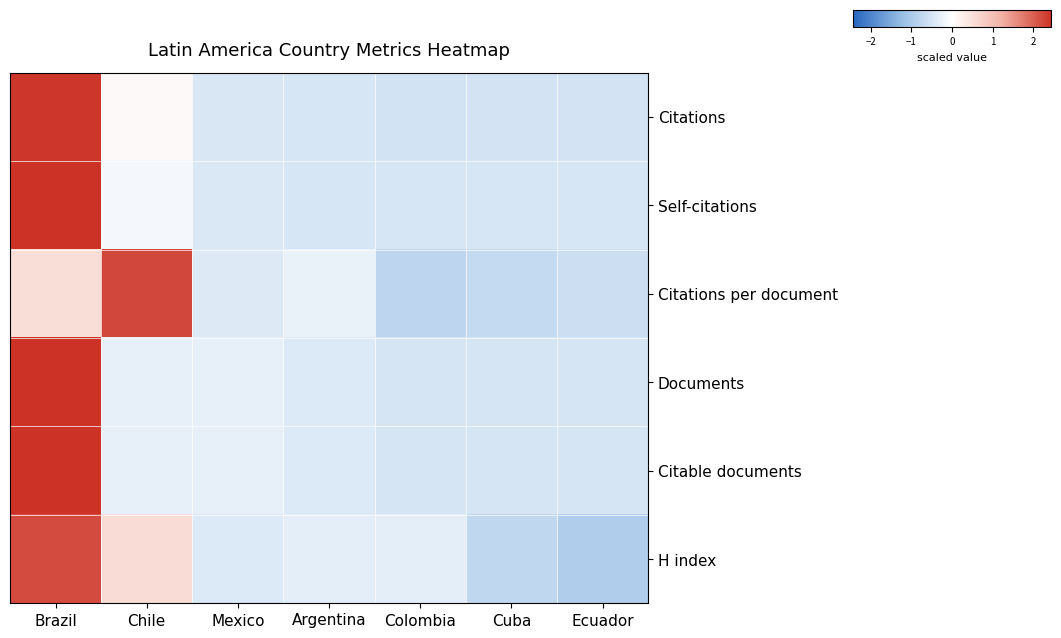

At how many categories does at least one series exceed 0?

2